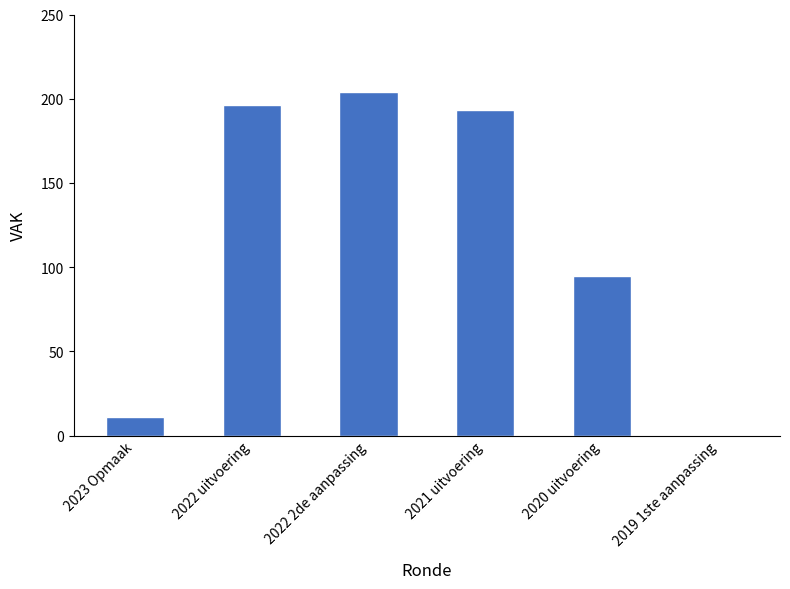

What is the change in value from 2021 uitvoering to 2019 1ste aanpassing?

-193